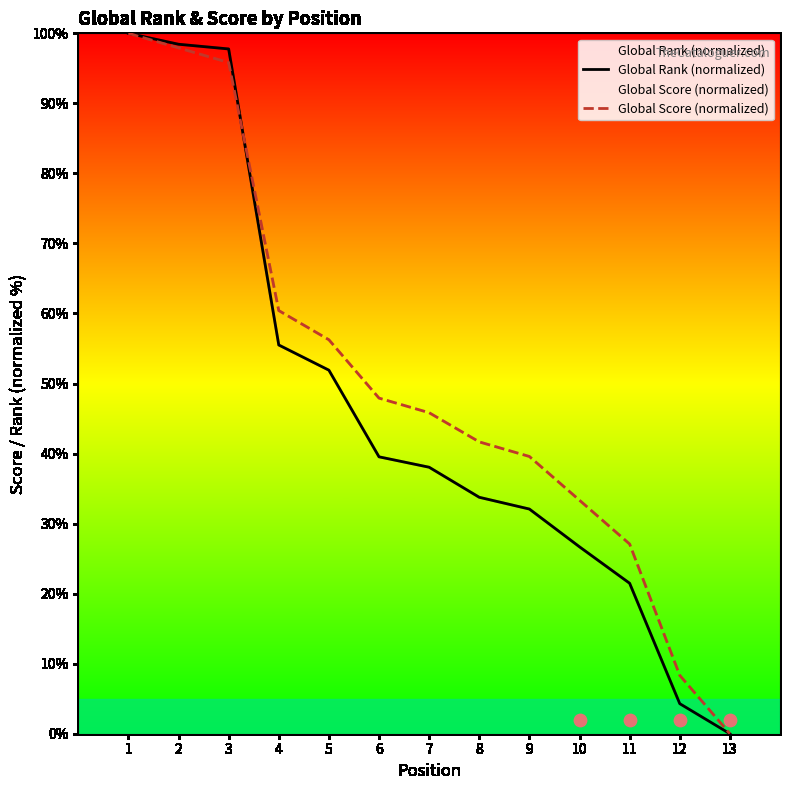

Which series has the largest total across all categories?

Global Score (normalized)